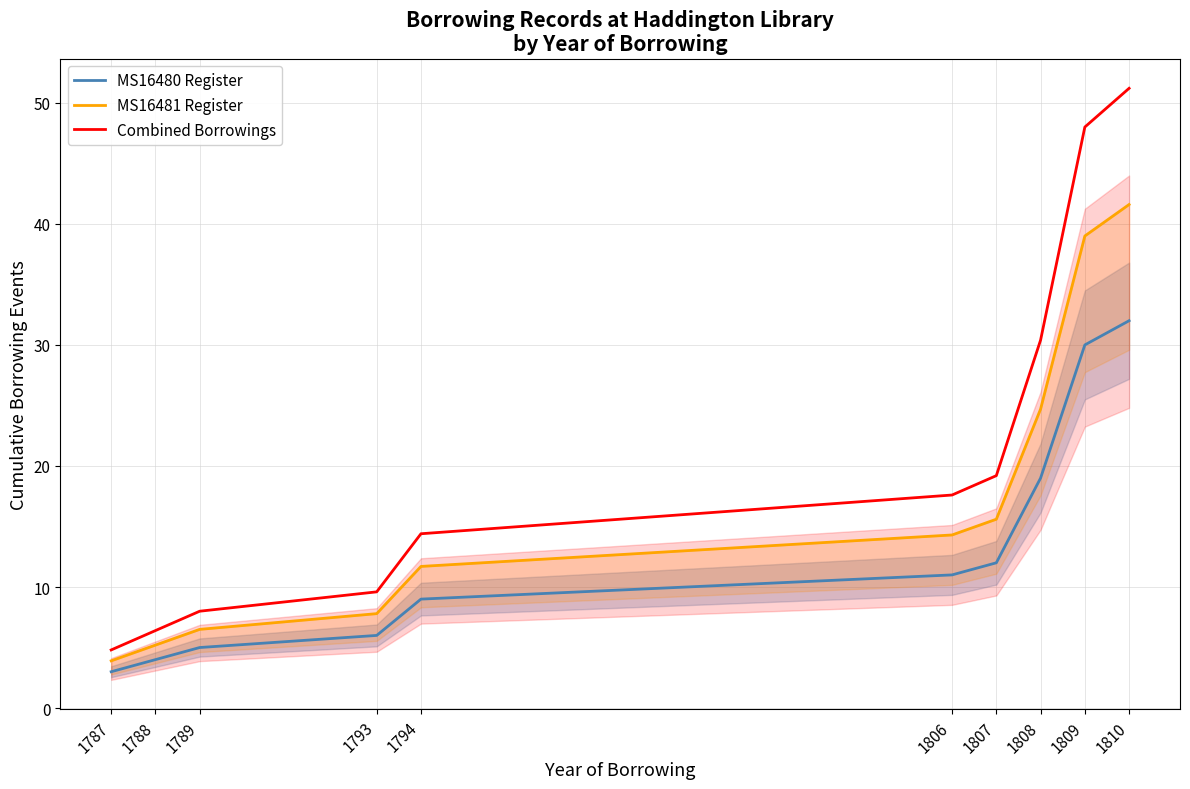

What are all the series names shown in the legend?

MS16480 Register, MS16481 Register, Combined Borrowings